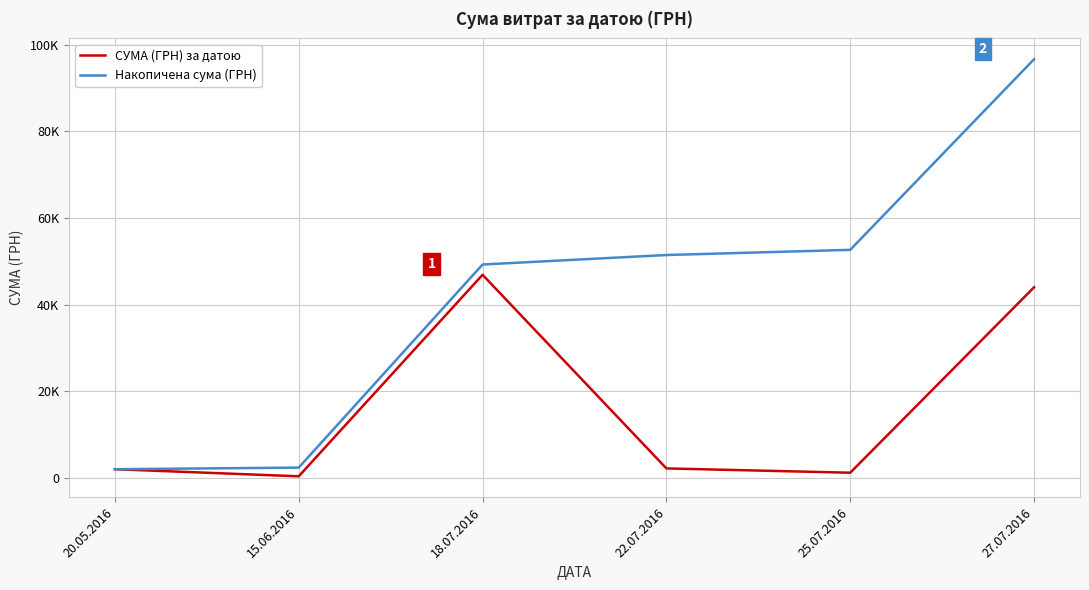

What is the highest value of the СУМА (ГРН) за датою series?

46904.0